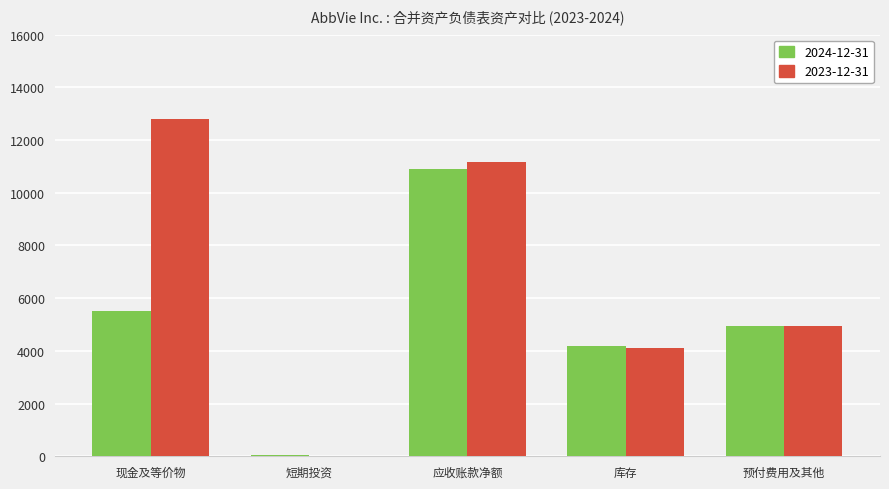

What are all the series names shown in the legend?

2024-12-31, 2023-12-31